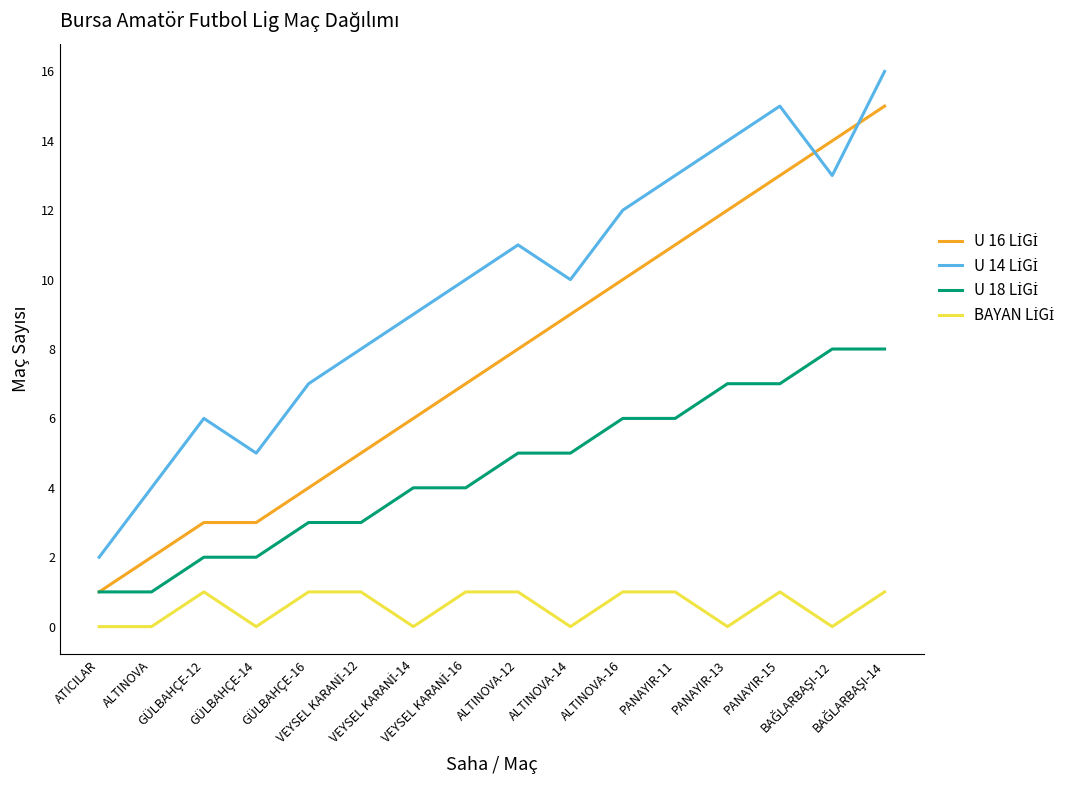

Rank the series by their maximum value, from highest to lowest.

U 14 LİGİ, U 16 LİGİ, U 18 LİGİ, BAYAN LİGİ